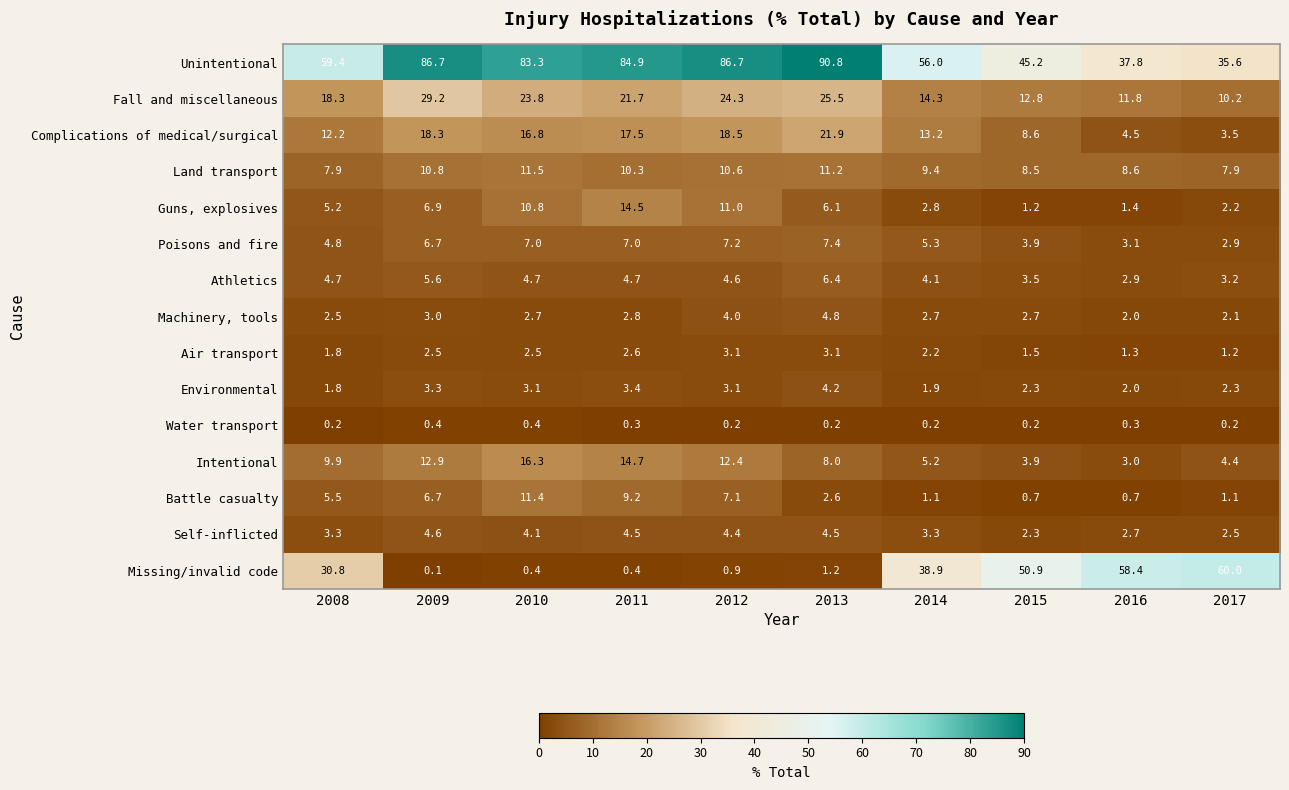

The value of Land transport at 2016 is 2.8. True or false?

False